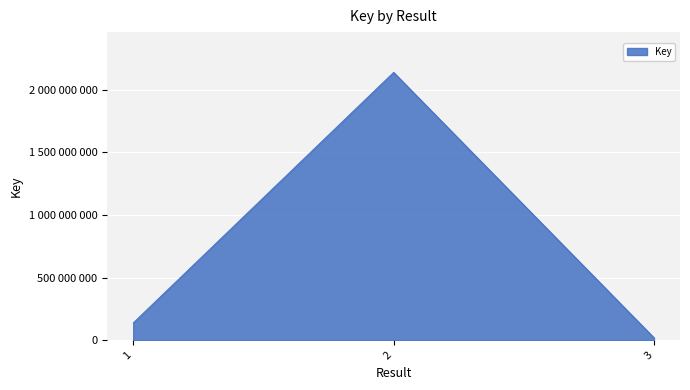

The chart shows a value of 2137702671 at 2. True or false?

True